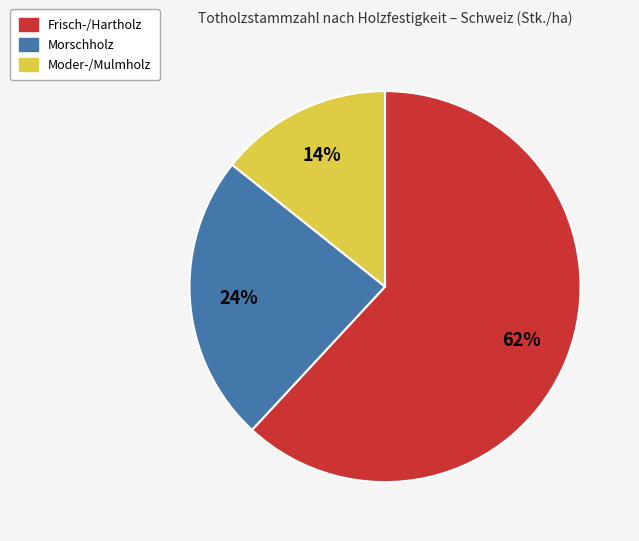

Which slice is the smallest?

Moder-/Mulmholz